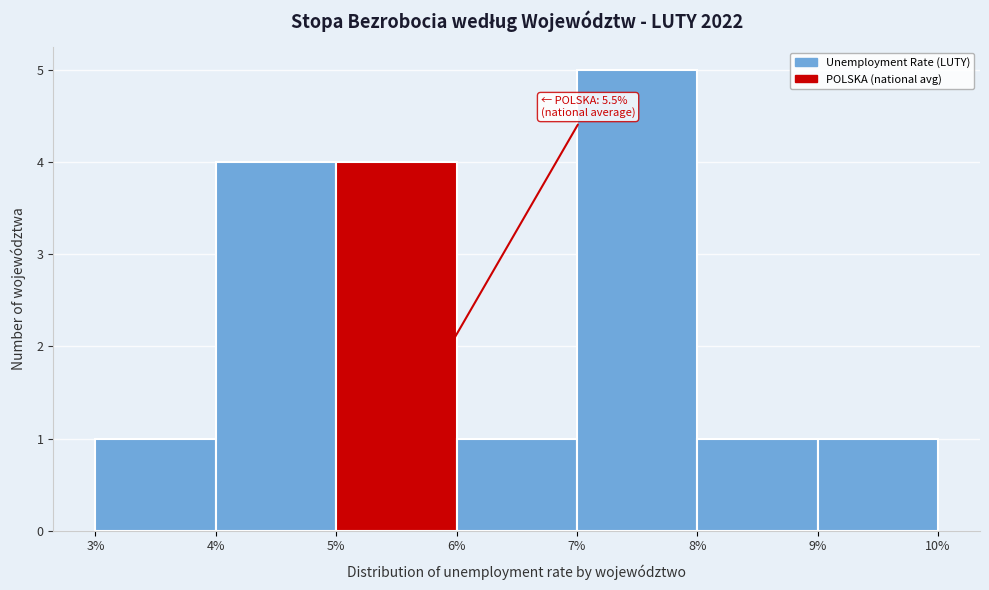

Which range on the x-axis has the tallest bar?

7% to 8%